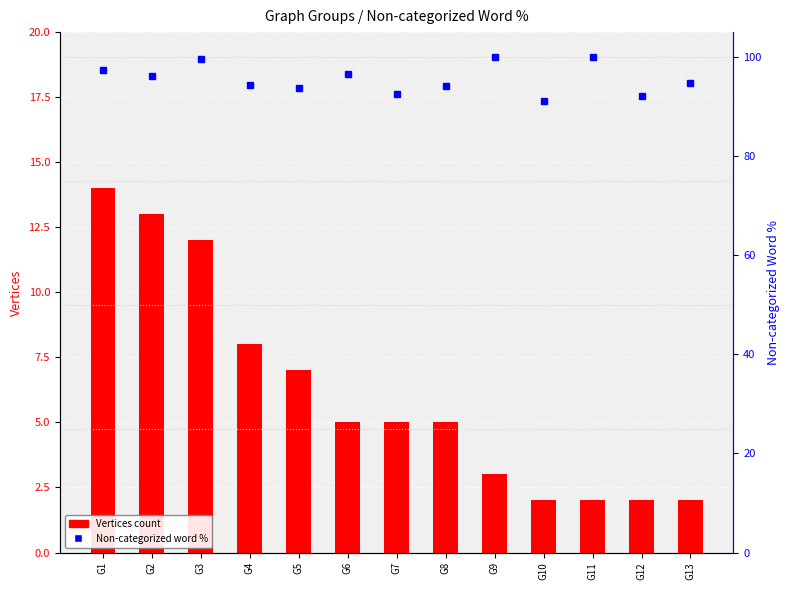

What is the difference between the maximum and minimum values in the Vertices count series?

12.0